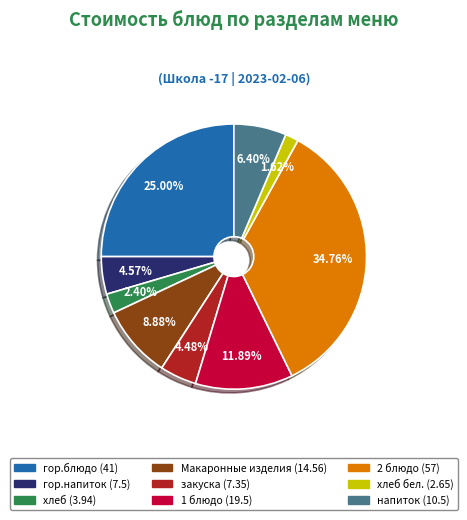

Is there a majority slice in this chart?

No